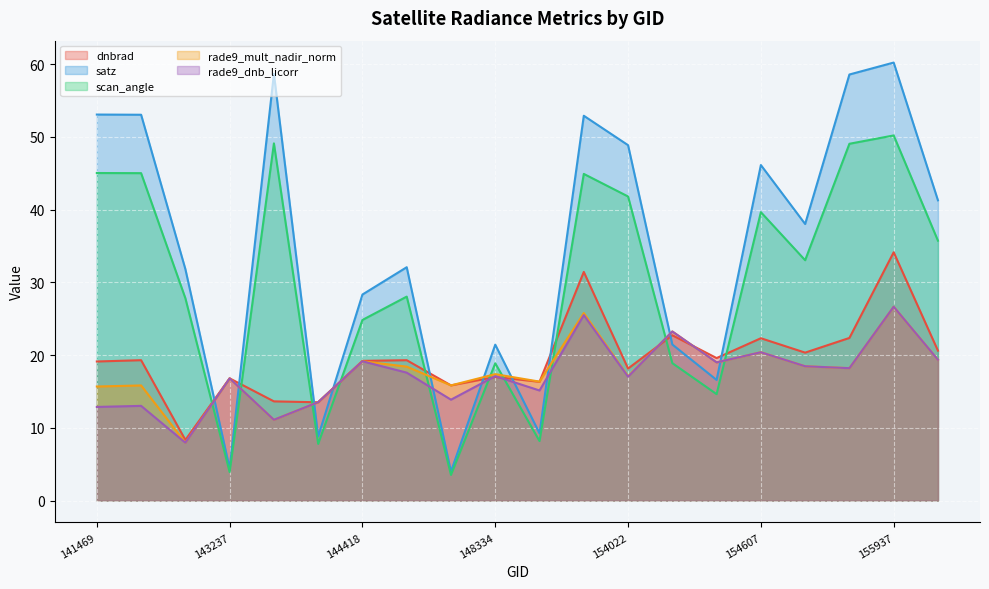

What is the sum of the rade9_dnb_licorr values at 141469 and 154213?

36.1